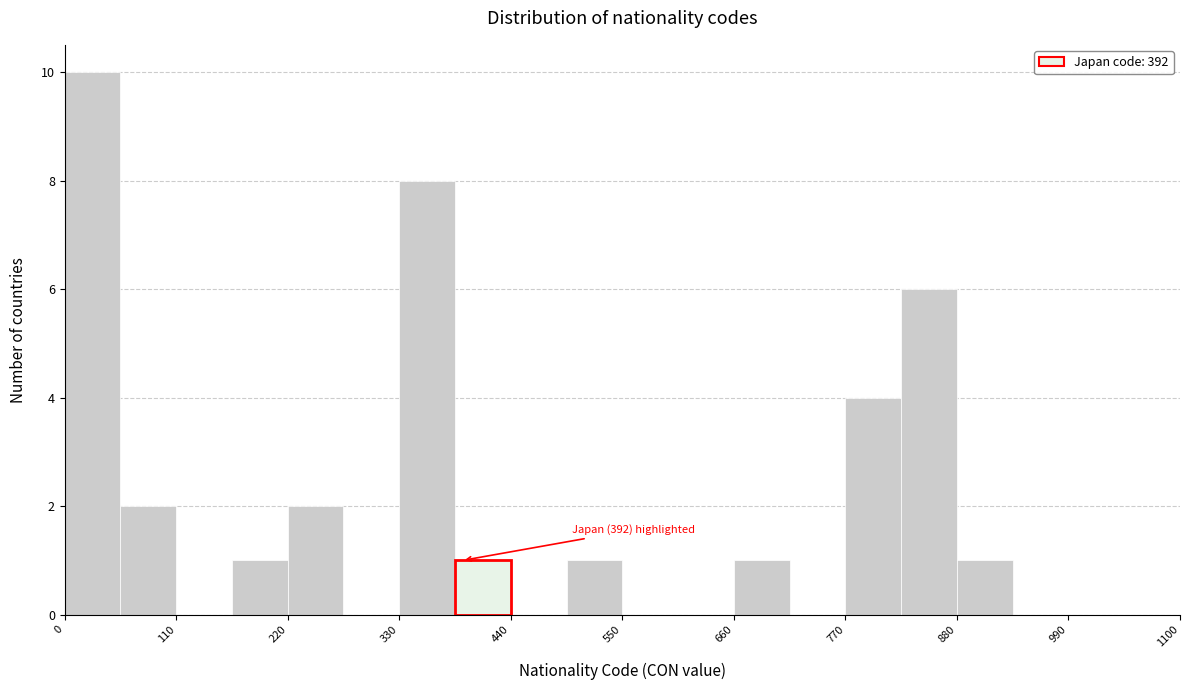

Around what value on the x-axis is the tallest bar? Give the approximate position of its centre, as read against the axis.

20